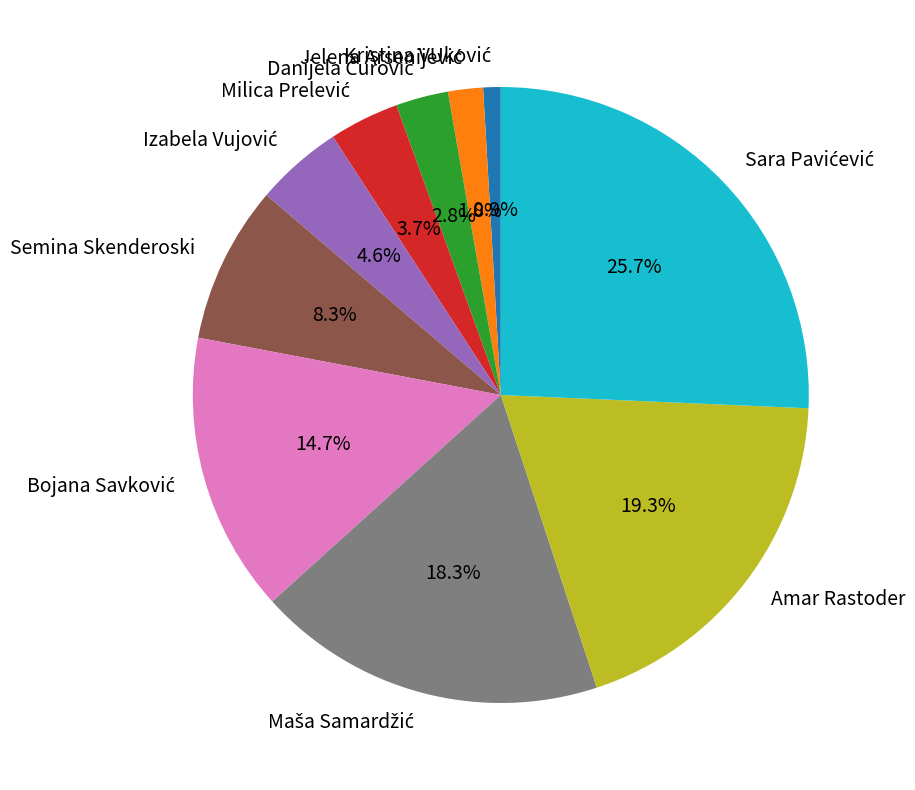

To the nearest percent, what percentage of the pie is Semina Skenderoski?

8%